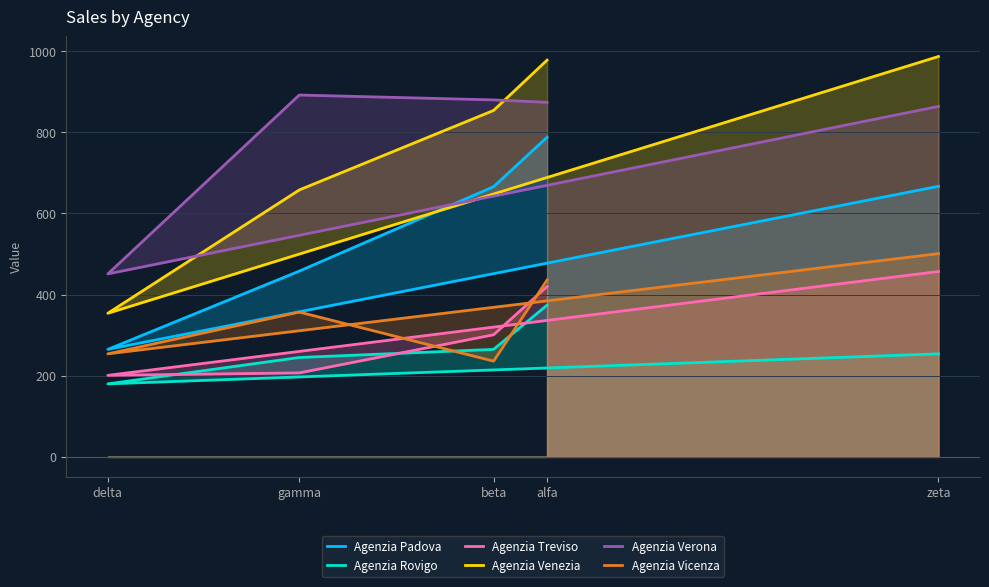

Where is the first local maximum for Agenzia Verona?

gamma